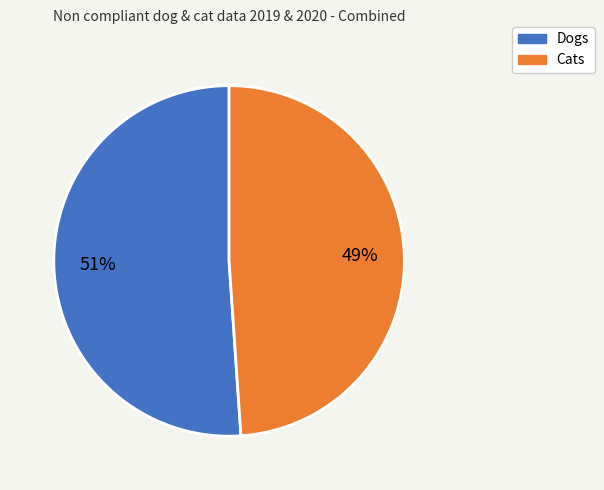

Is the sum of Cats and Dogs greater than half?

Yes